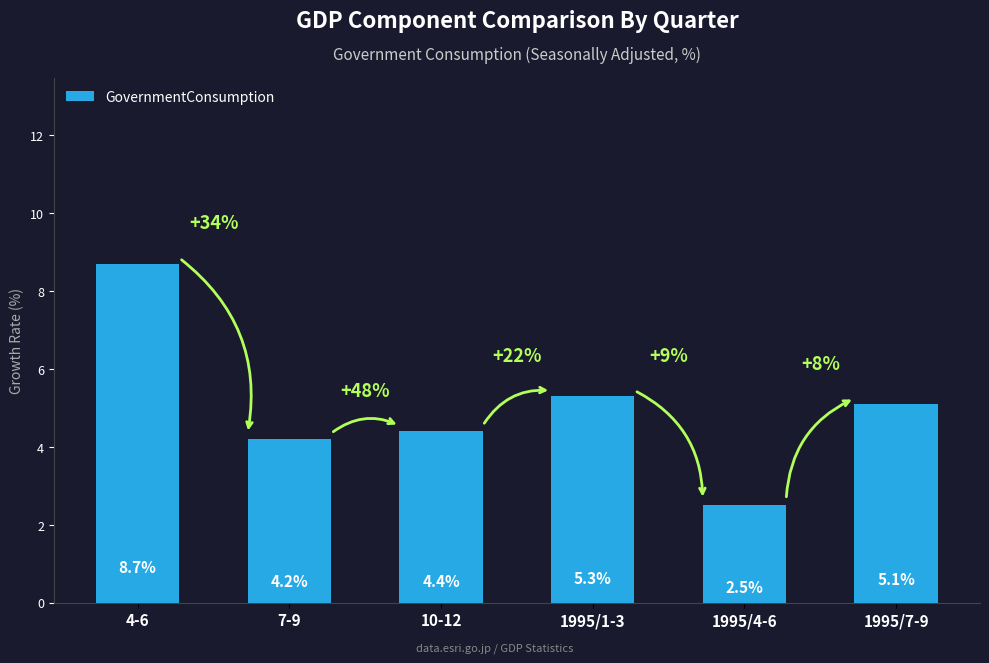

Reading right to left, transcribe all the data shown in this chart.

1995/7-9=5.1	1995/4-6=2.5	1995/1-3=5.3	10-12=4.4	7-9=4.2	4-6=8.7